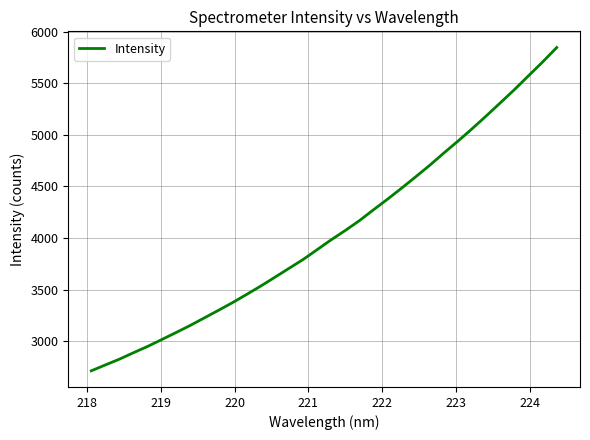

What is the minimum value shown in the chart?

2711.1